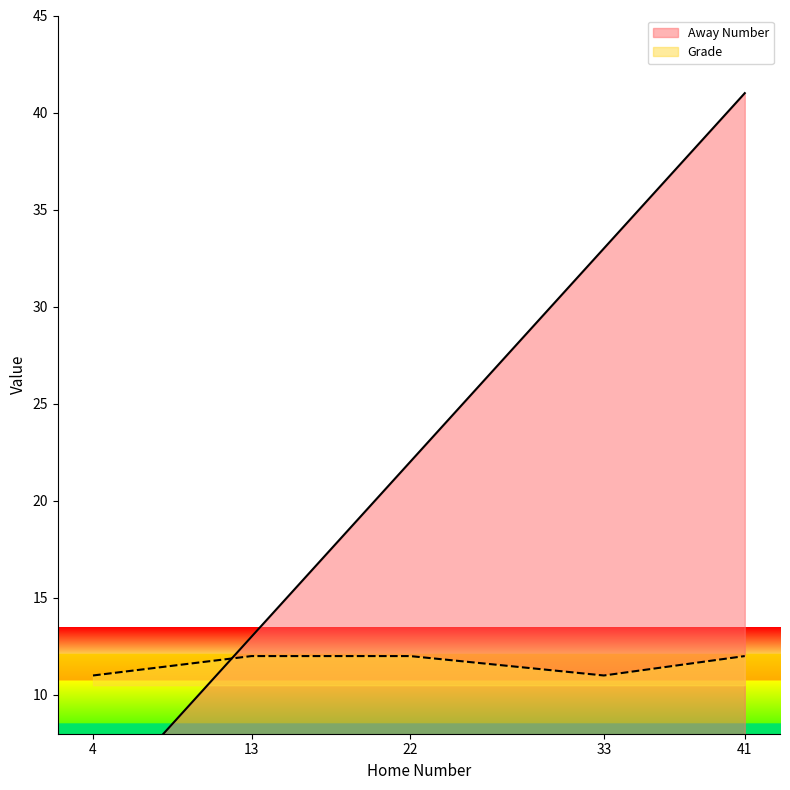

The value of Away Number at 22 is 22. True or false?

True